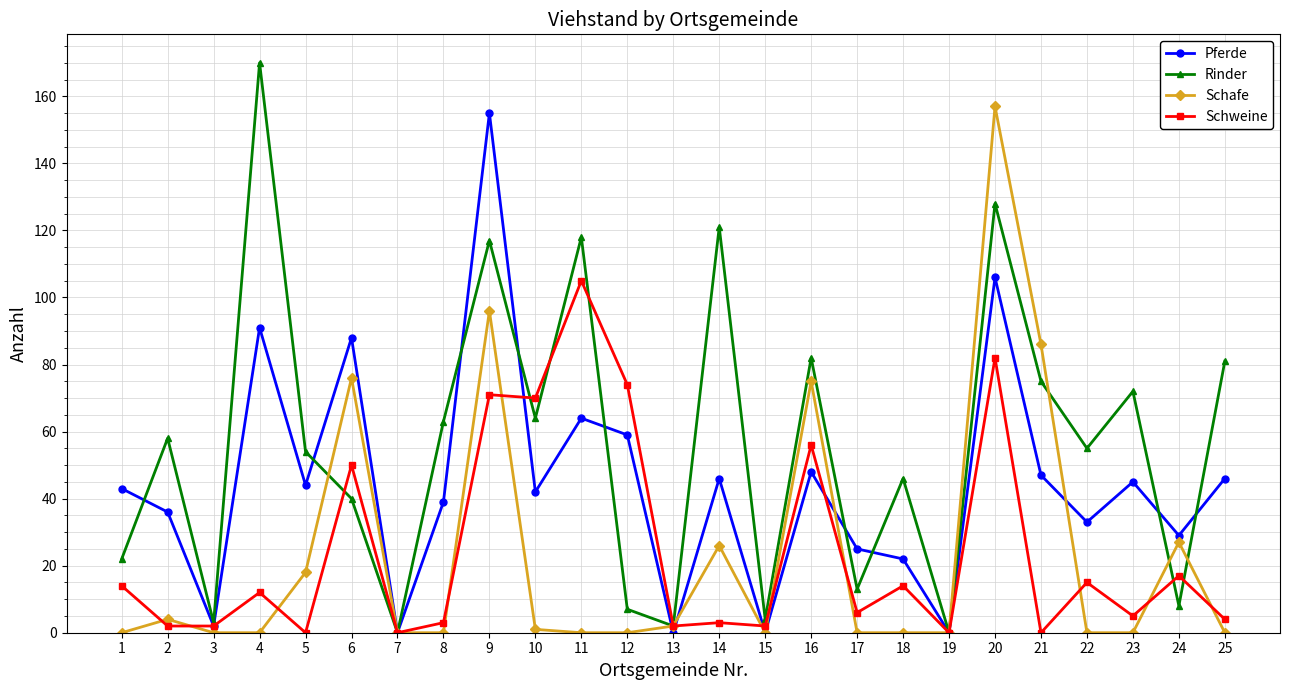

How many data points in Rinder are less than 55?

12